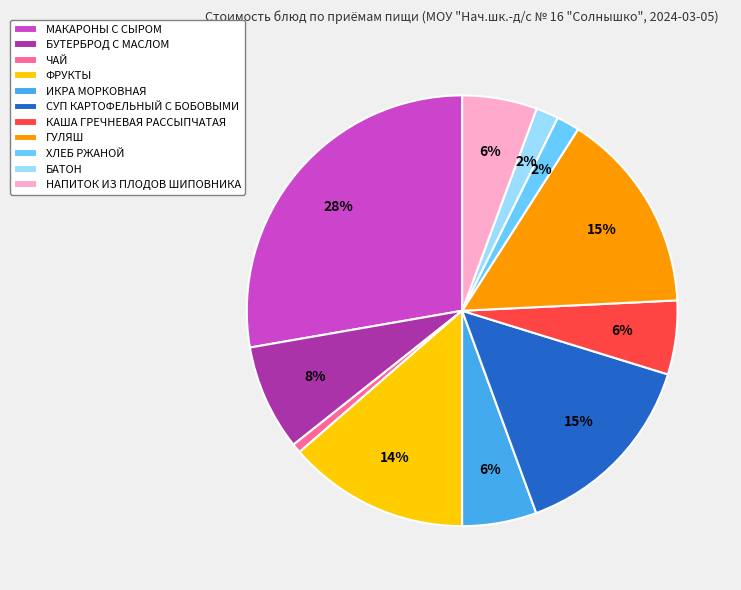

Combined, do ФРУКТЫ and ЧАЙ account for over 50%?

No